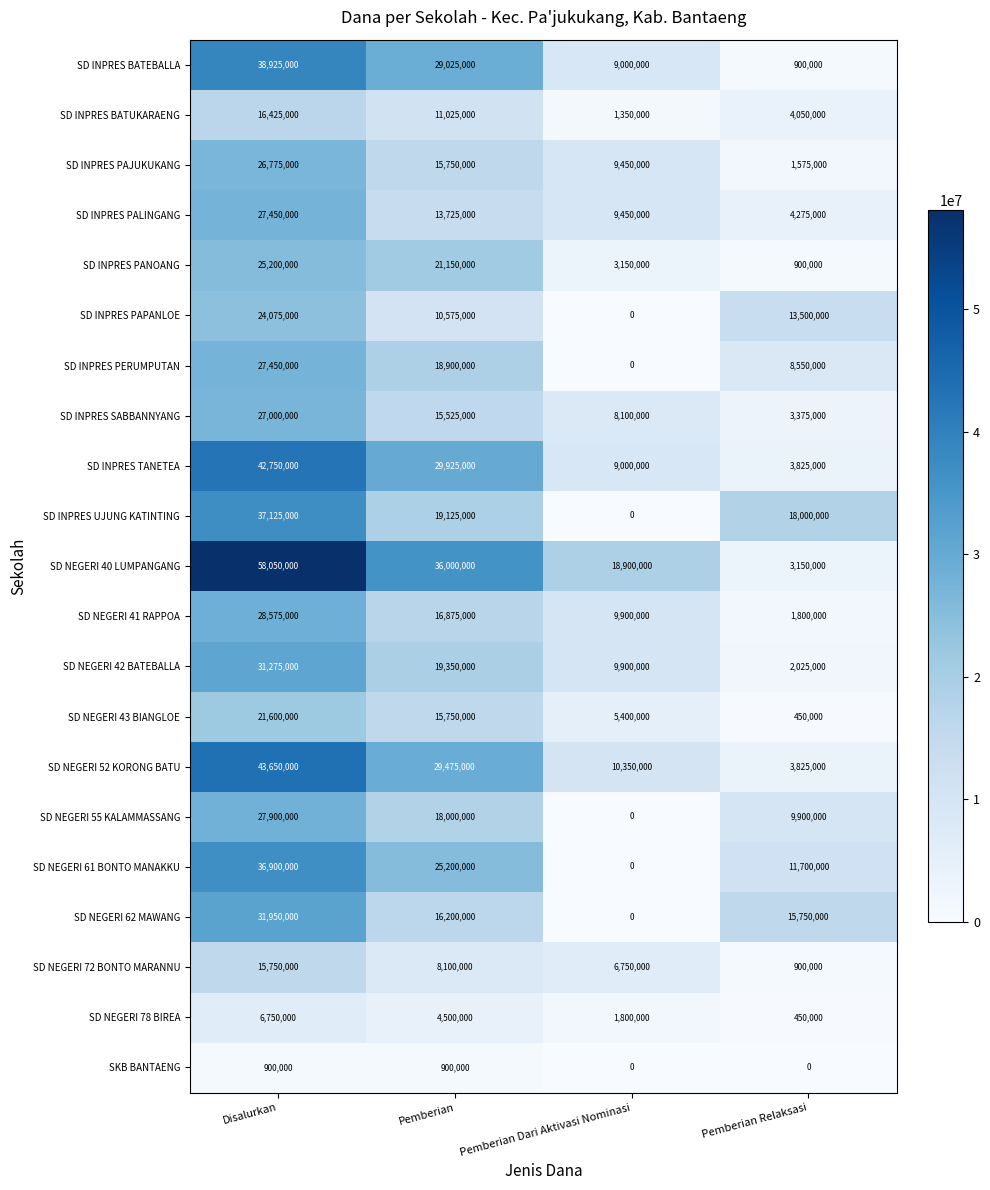

What is the spread (max minus min) of values at Pemberian Relaksasi?

18000000